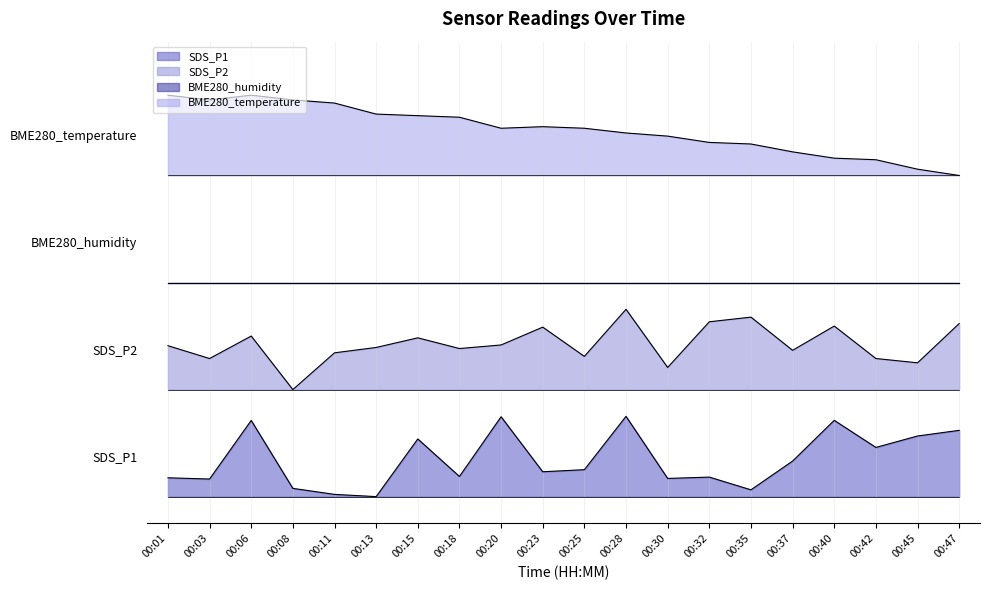

The value of BME280_temperature at 00:28 is 2.4. True or false?

False